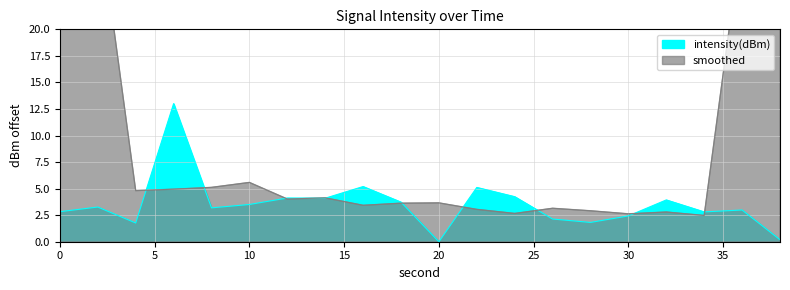

What is the average value?

3.5